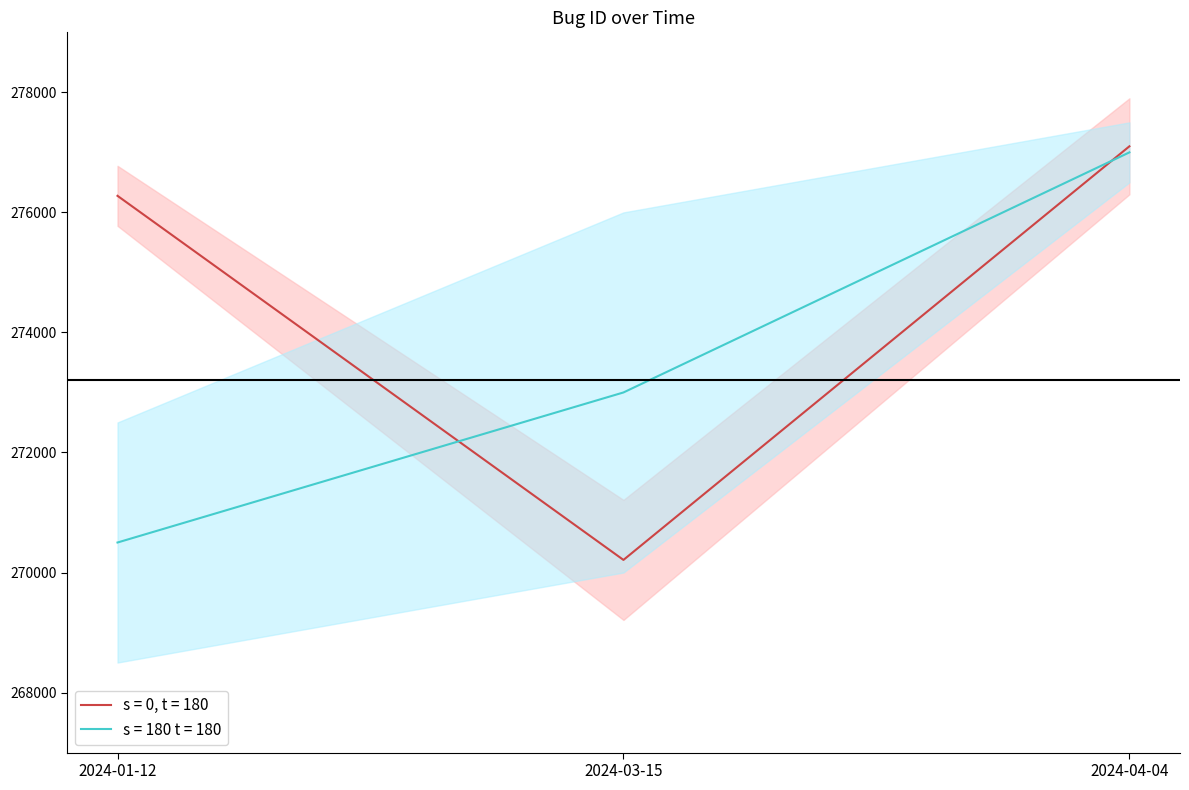

What is the average value?

274529